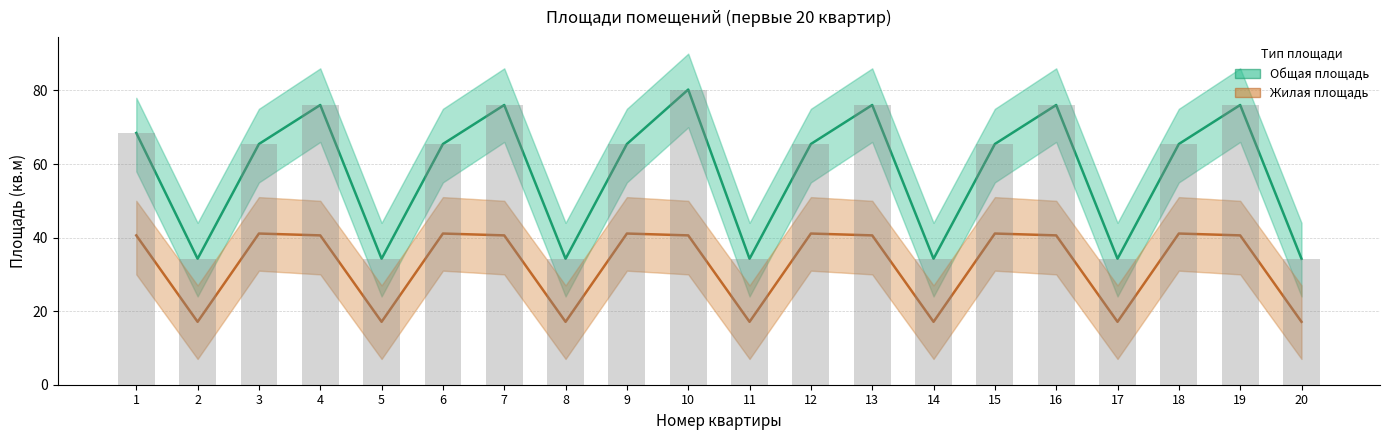

What is the difference between the highest and lowest values at 8?

17.1